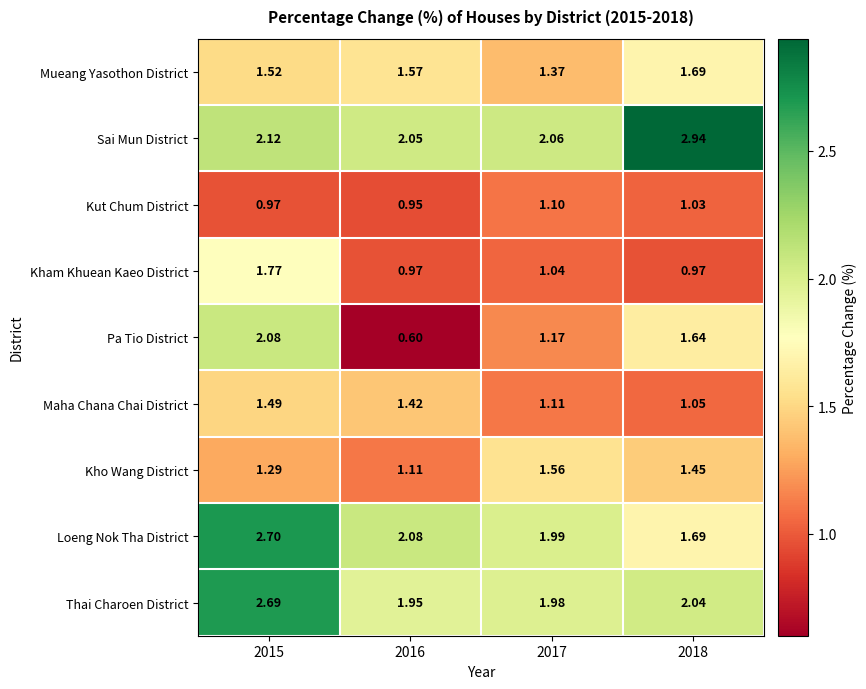

Which series has the largest total across all categories?

Sai Mun District